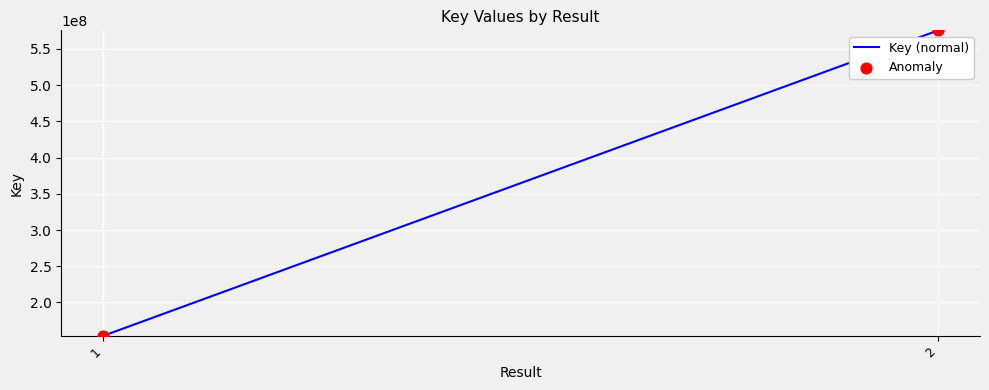

What is the range of Y values (max minus min)?

421943868